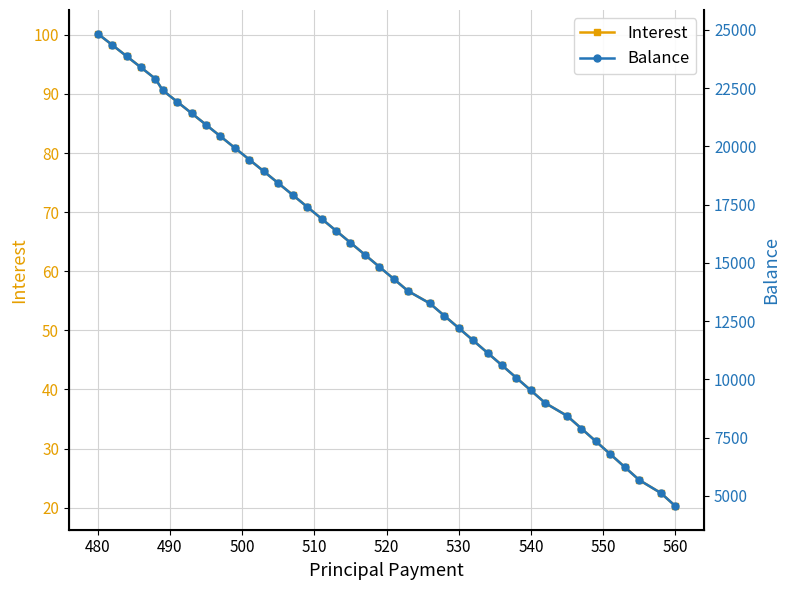

True or false: Interest has a value of 67.6 at 480.

False